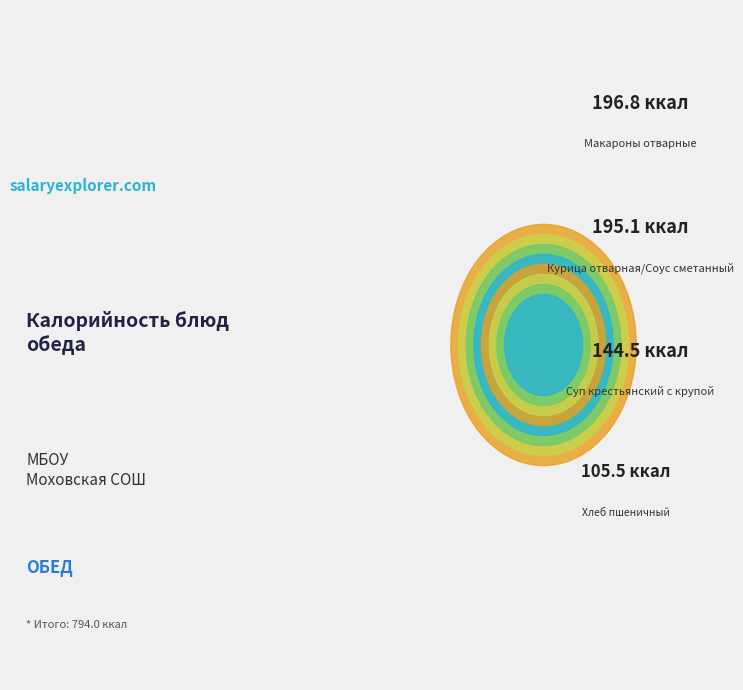

To the nearest percent, what is the difference between the Суп крестьянский с крупой and Хлеб пшеничный slice percentages?

5%